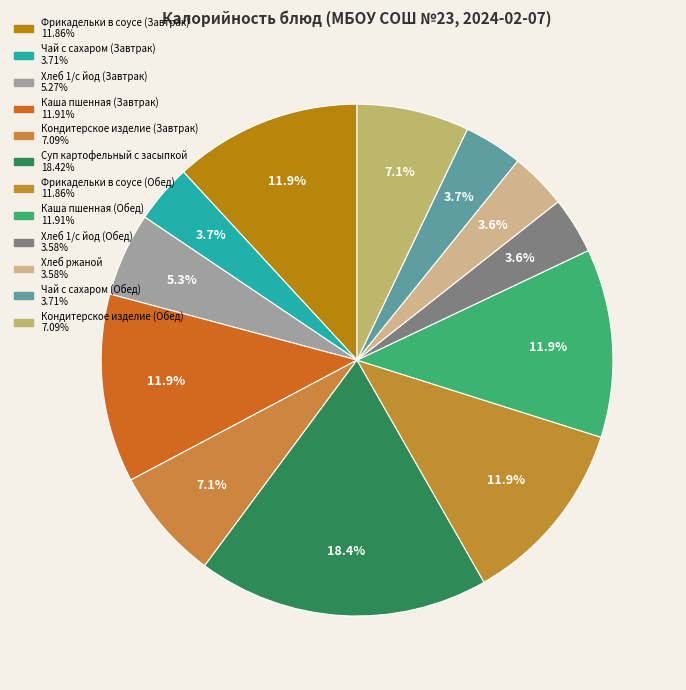

Combined, do Чай с сахаром (Обед) and Каша пшенная (Завтрак) account for over 50%?

No